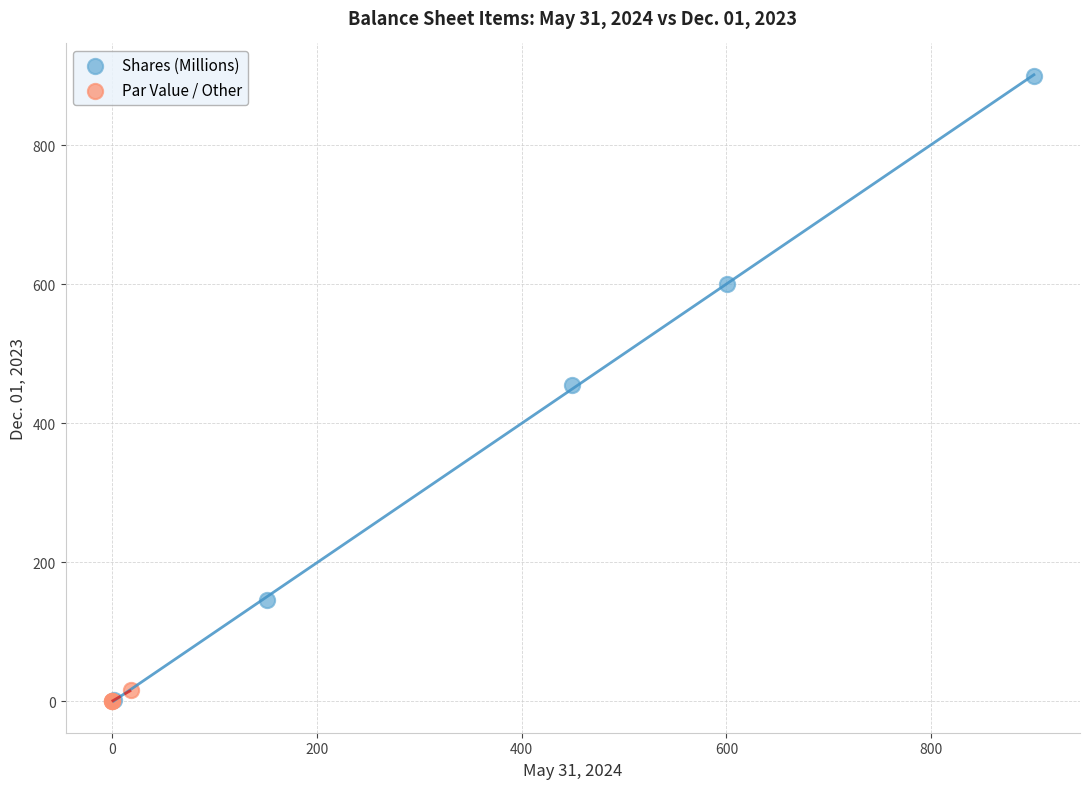

Which series reaches the maximum Y coordinate?

Shares (Millions)